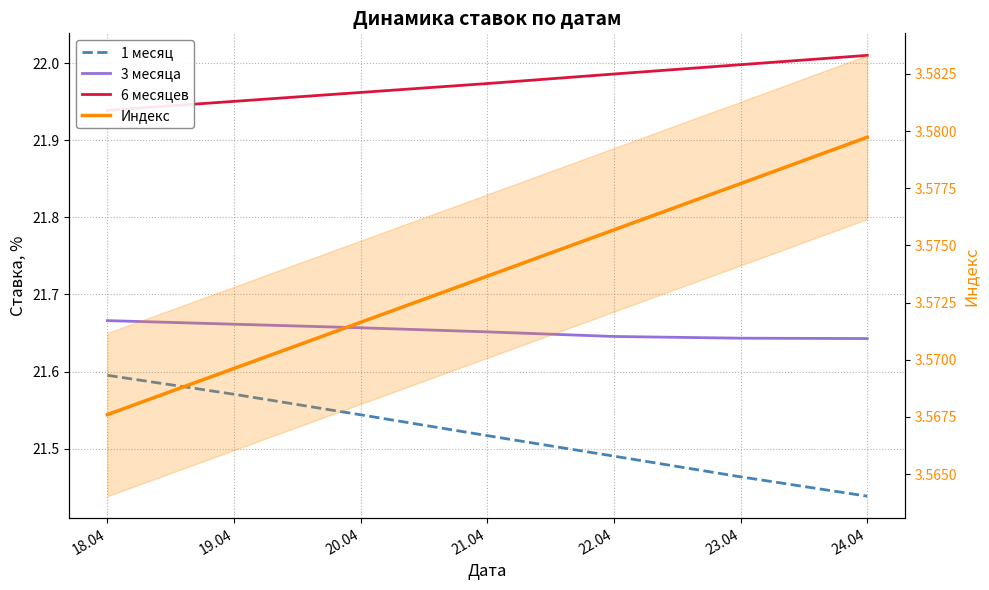

Where is 1 месяц nearest to the value 21?

24.04